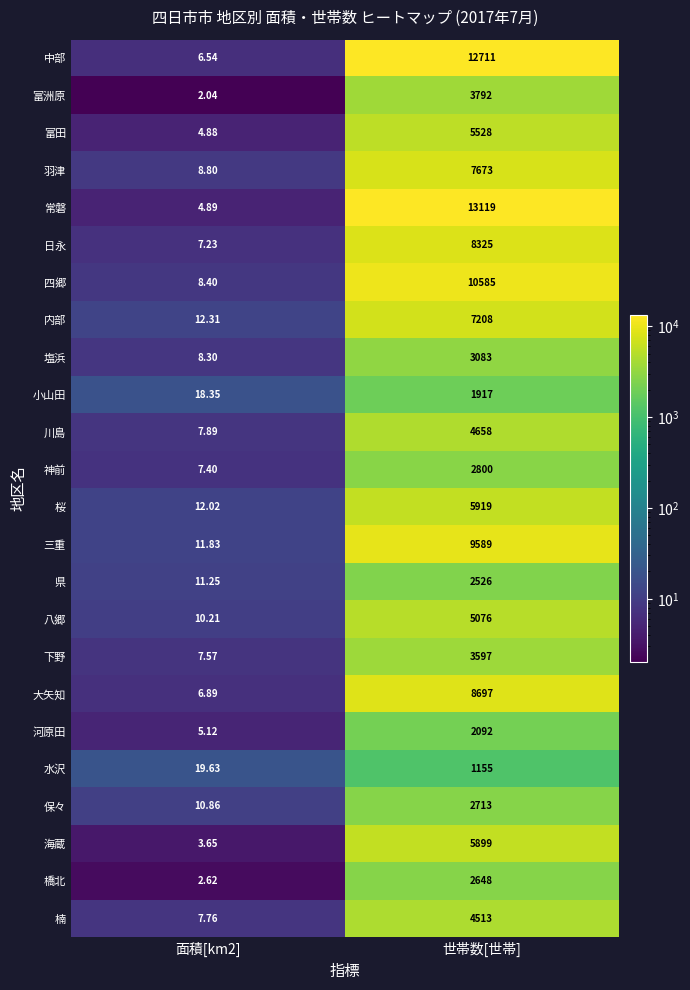

List the series in order of their peak value, highest first.

常磐, 中部, 四郷, 三重, 大矢知, 日永, 羽津, 内部, 桜, 海蔵, 富田, 八郷, 川島, 楠, 富洲原, 下野, 塩浜, 神前, 保々, 橋北, 県, 河原田, 小山田, 水沢